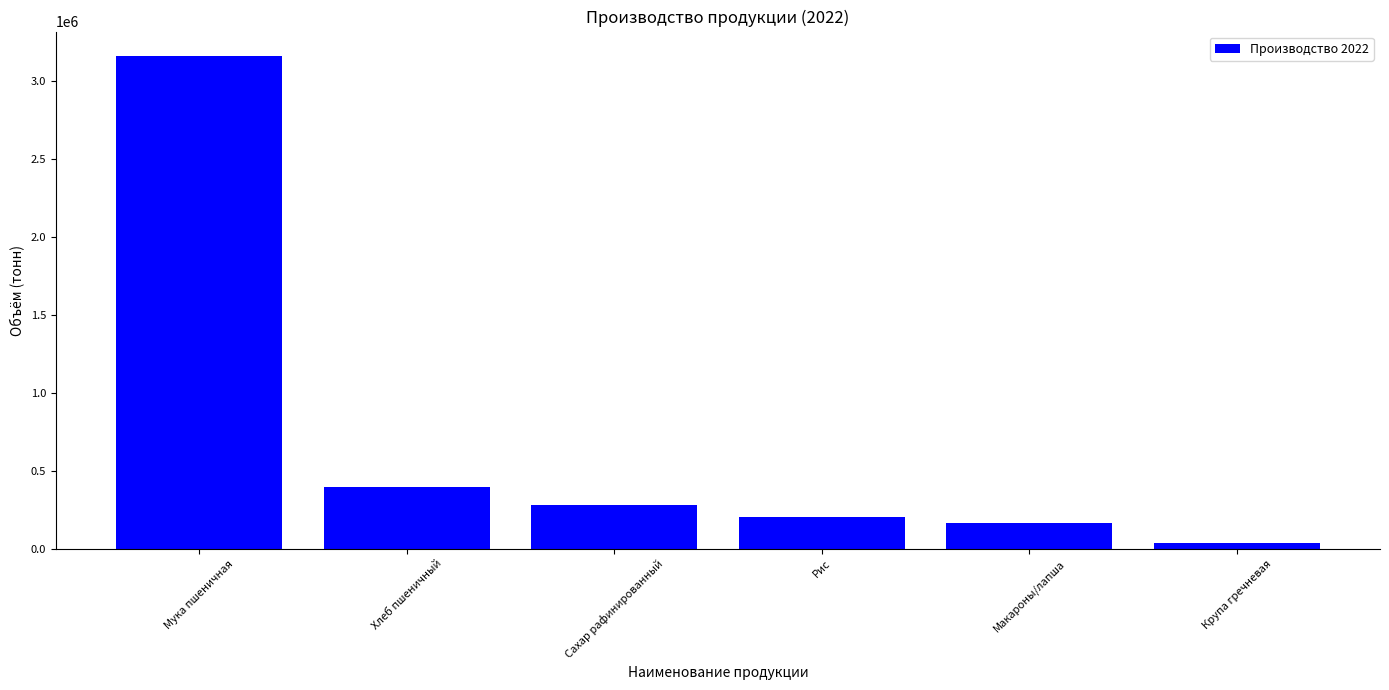

What is the difference between the second highest and minimum values?

356144